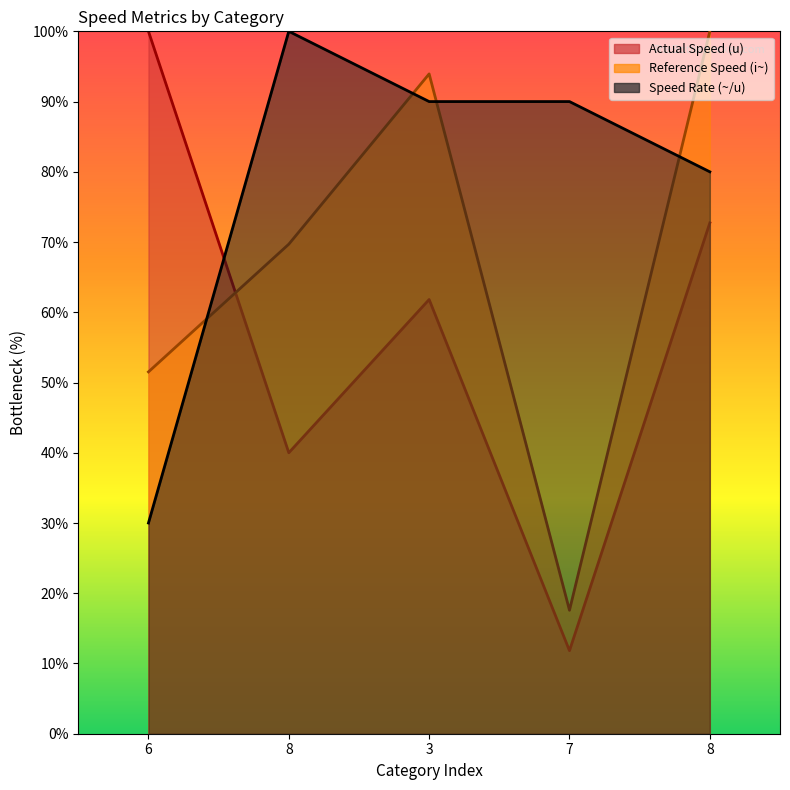

The value of Speed Rate (~/u) at 8 is 178.7. True or false?

False